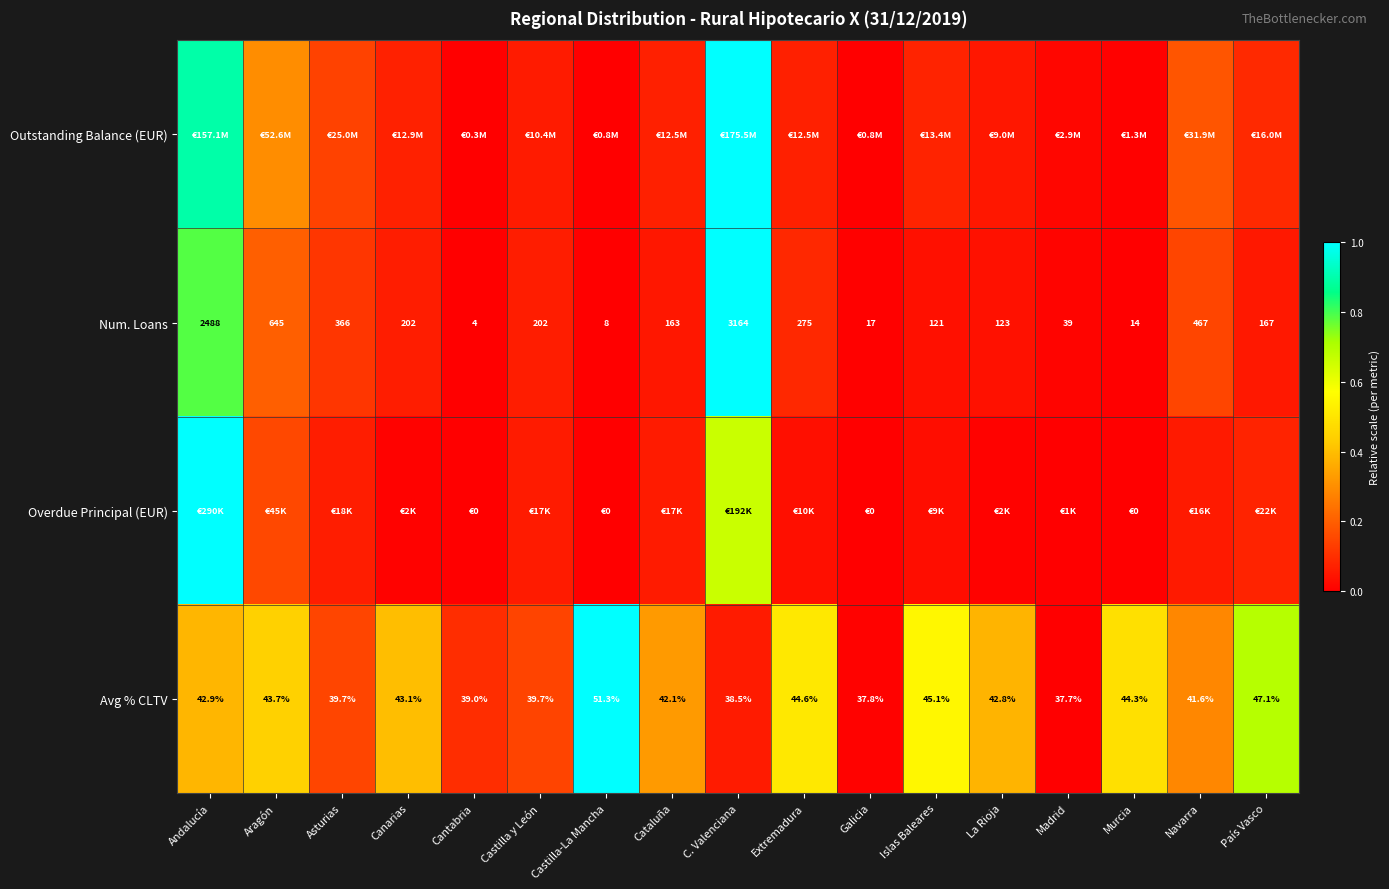

At which category is the sum across all series the highest?

Andalucía